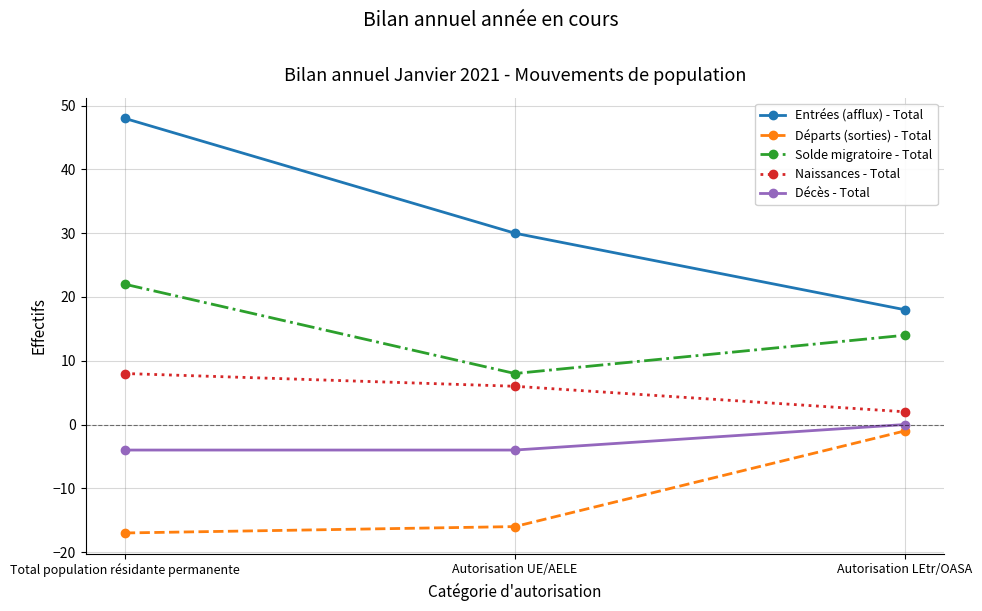

What is the minimum value for Naissances - Total?

2